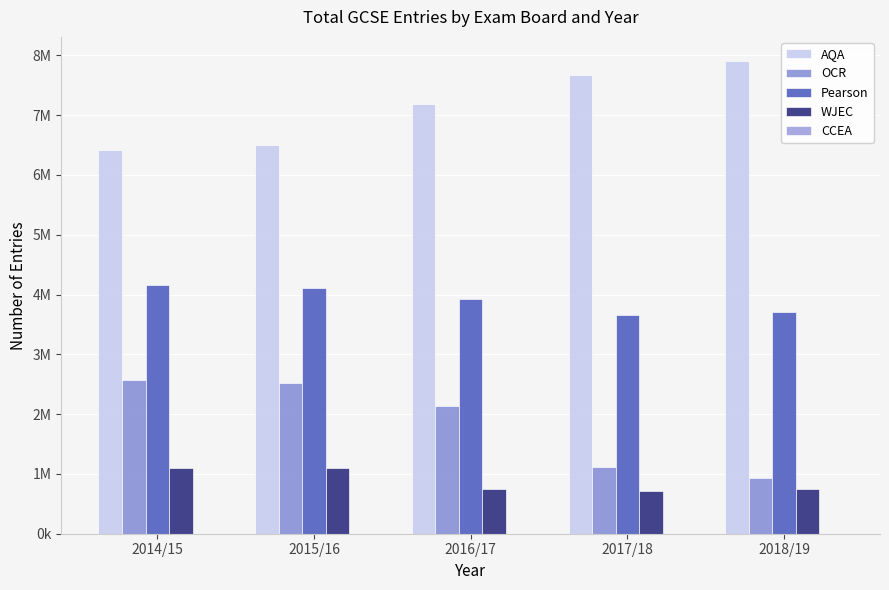

The CCEA series shows 0 at 2014/15. True or false?

True